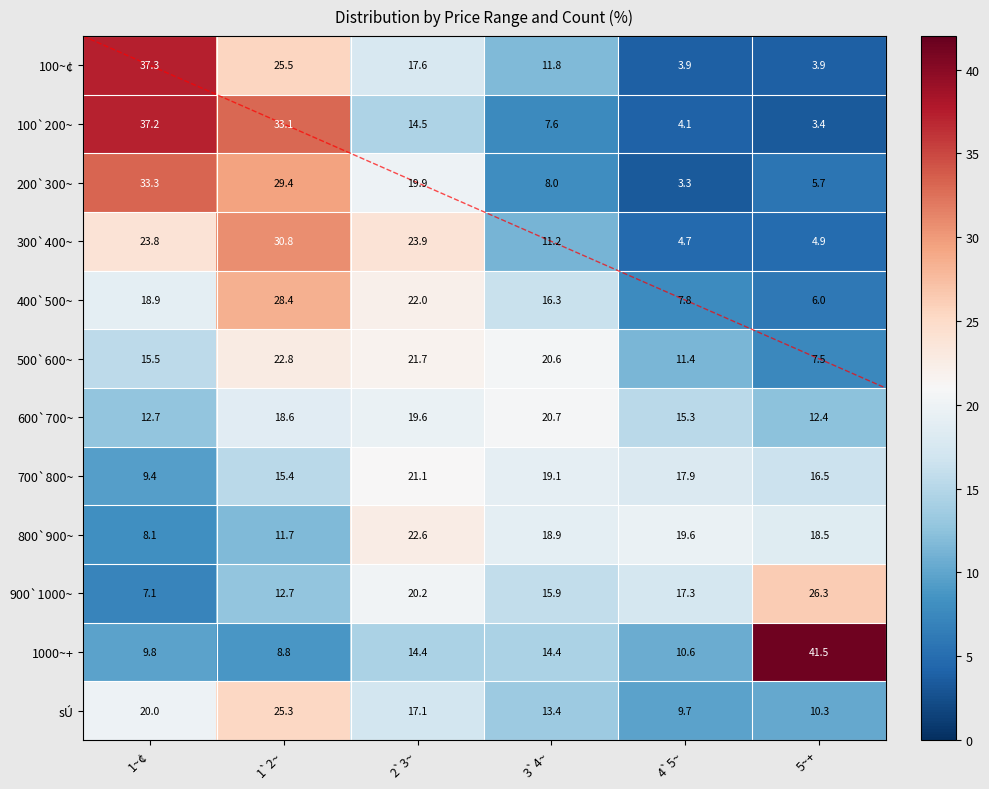

True or false: 200`300~ has a value of 5.4 at 4`5~.

False